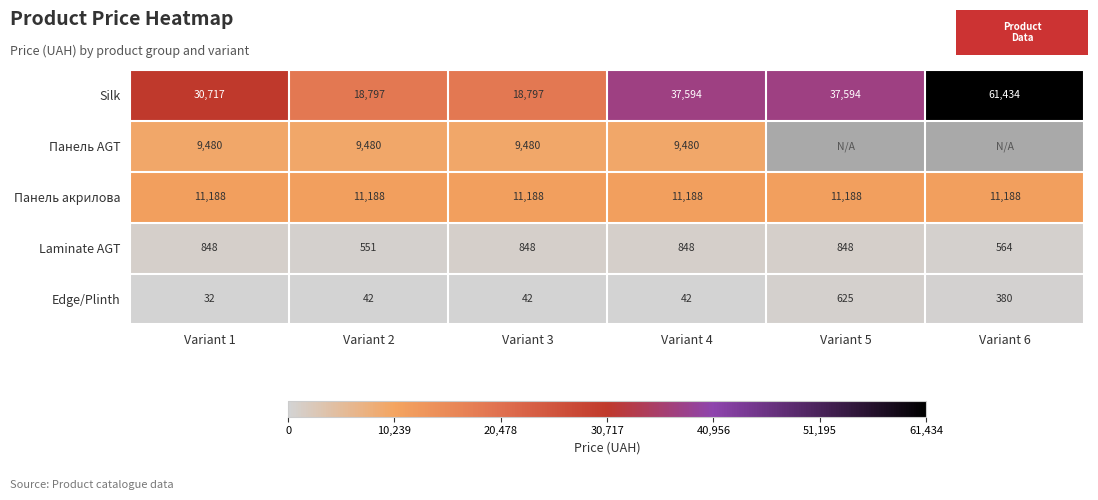

True or false: Панель акрилова has a value of 11188 at Variant 6.

True